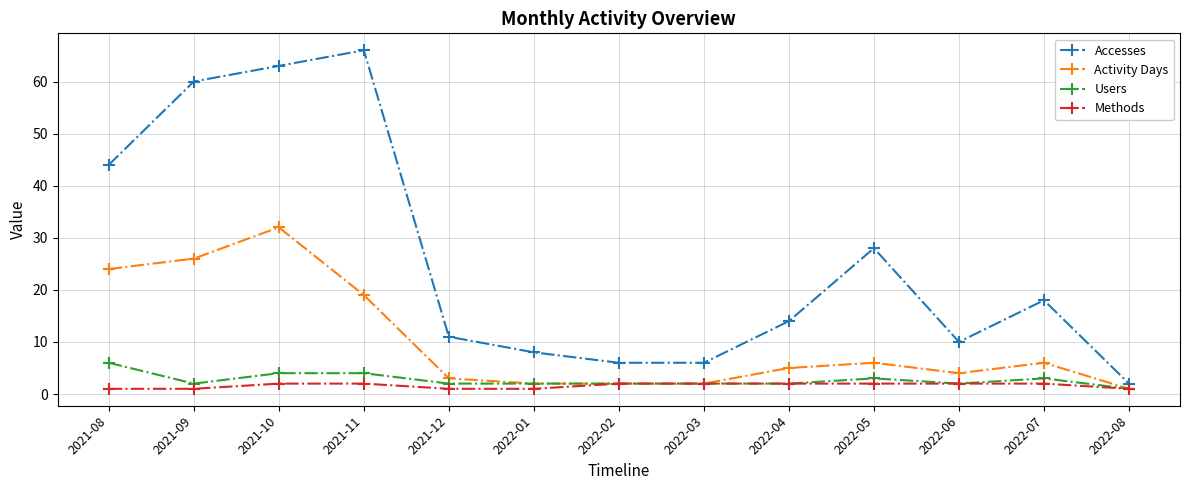

Reading left to right, extract all data points from this chart.

Accesses: 2021-08=44	2021-09=60	2021-10=63	2021-11=66	2021-12=11	2022-01=8	2022-02=6	2022-03=6	2022-04=14	2022-05=28	2022-06=10	2022-07=18	2022-08=2
Activity Days: 2021-08=24	2021-09=26	2021-10=32	2021-11=19	2021-12=3	2022-01=2	2022-02=2	2022-03=2	2022-04=5	2022-05=6	2022-06=4	2022-07=6	2022-08=1
Users: 2021-08=6	2021-09=2	2021-10=4	2021-11=4	2021-12=2	2022-01=2	2022-02=2	2022-03=2	2022-04=2	2022-05=3	2022-06=2	2022-07=3	2022-08=1
Methods: 2021-08=1	2021-09=1	2021-10=2	2021-11=2	2021-12=1	2022-01=1	2022-02=2	2022-03=2	2022-04=2	2022-05=2	2022-06=2	2022-07=2	2022-08=1